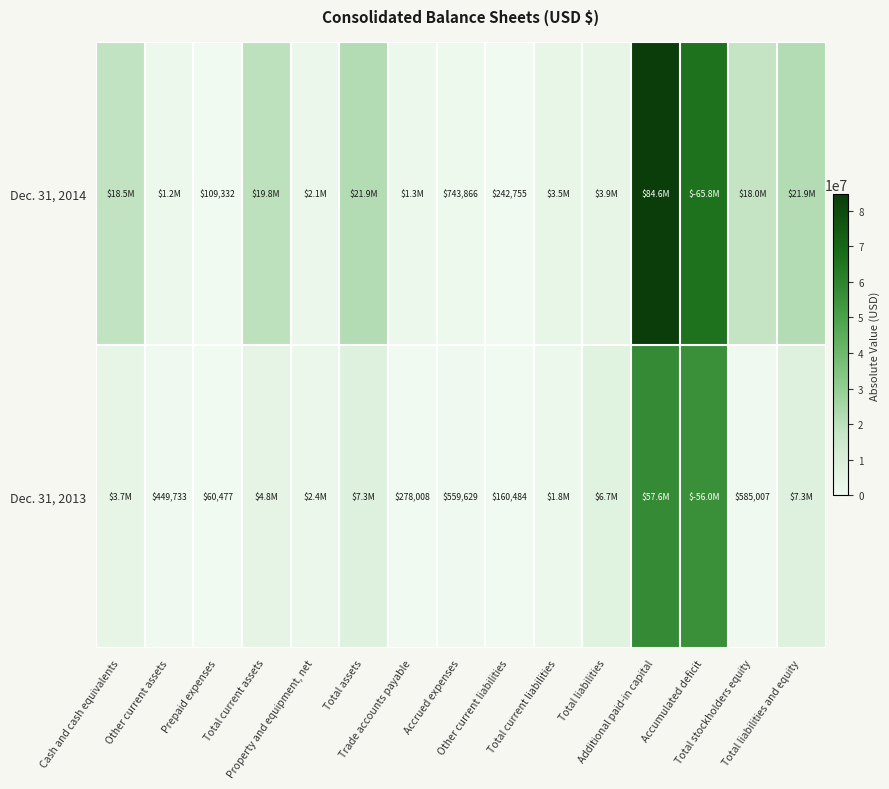

The Dec. 31, 2014 series shows 0.2 at Total assets. True or false?

False